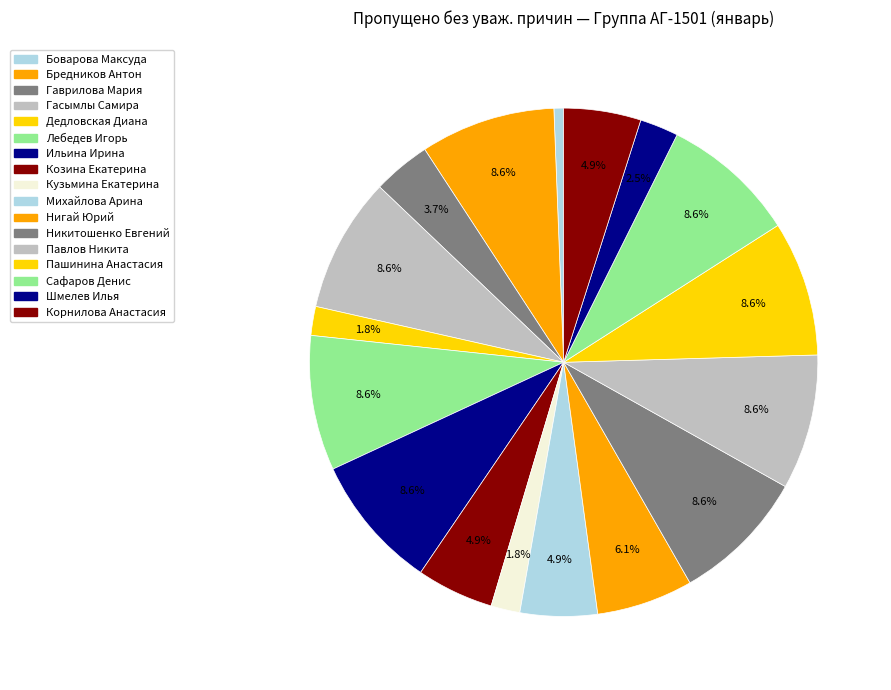

Between Гасымлы Самира and Козина Екатерина, which is larger?

Гасымлы Самира